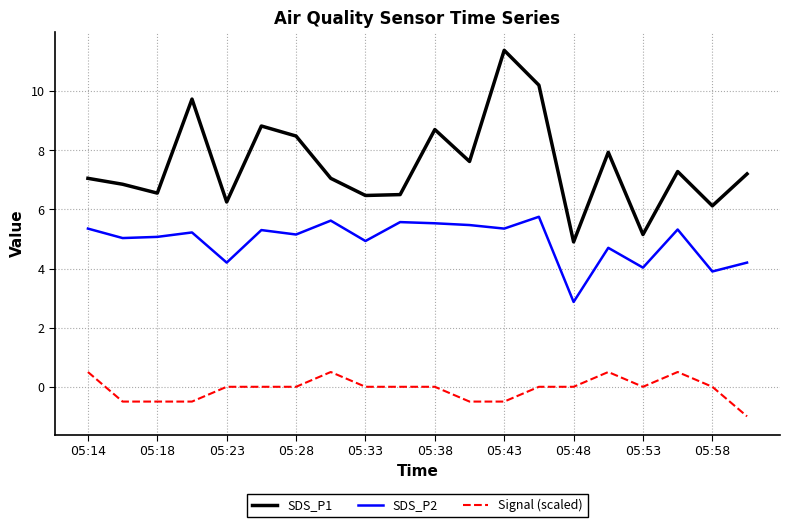

Is this an area chart (filled region under the line)?

No